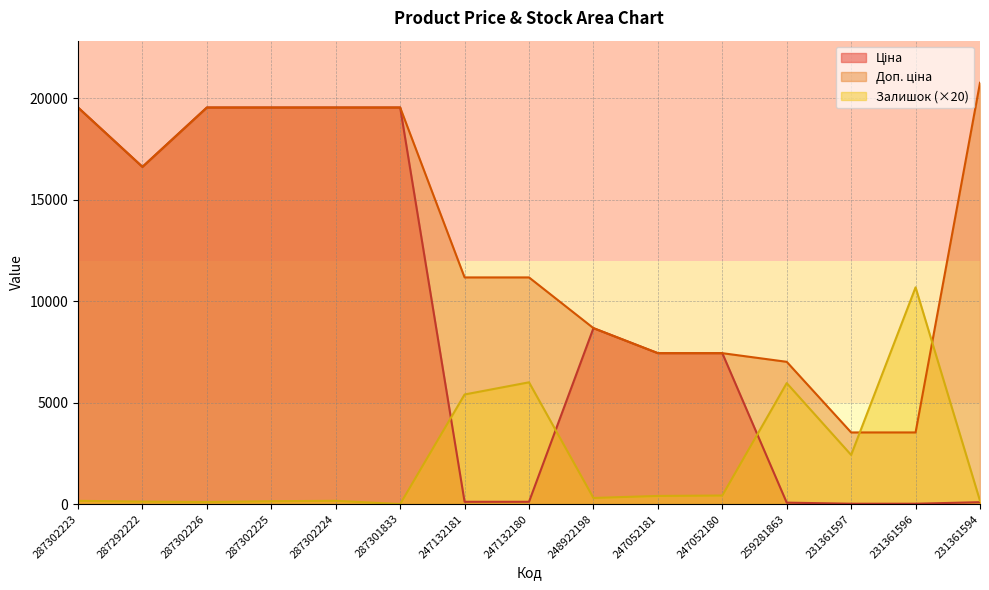

Is it true that Залишок (×20) equals 160.0 at 231361594?

True